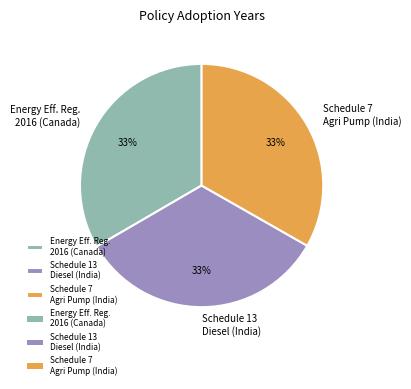

Do Schedule 7 Agri Pump (India) and Energy Eff. Reg. 2016 (Canada) together represent more than half of the pie?

Yes